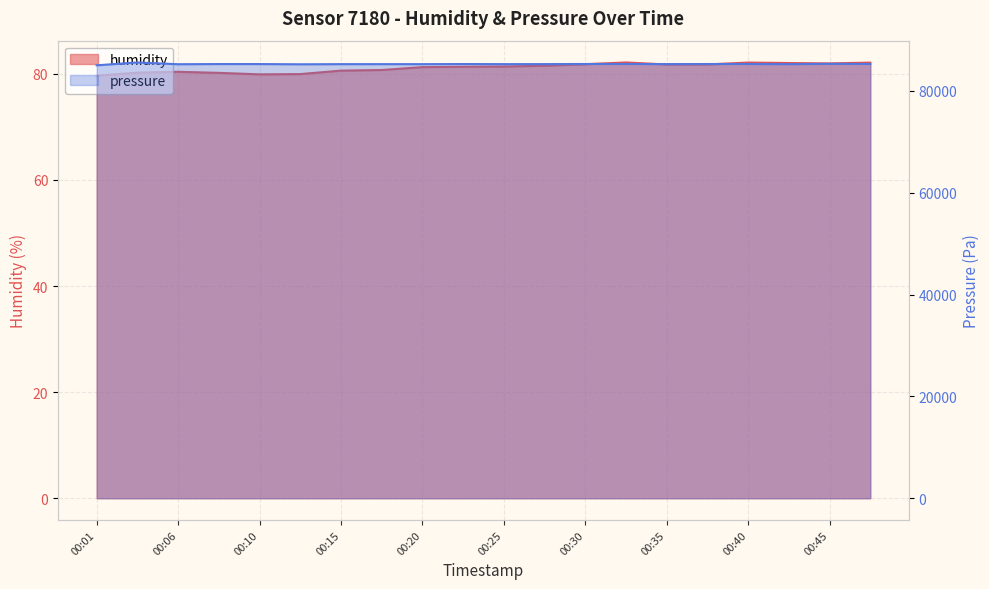

What is the difference between the highest and lowest values at 00:28?

85203.6